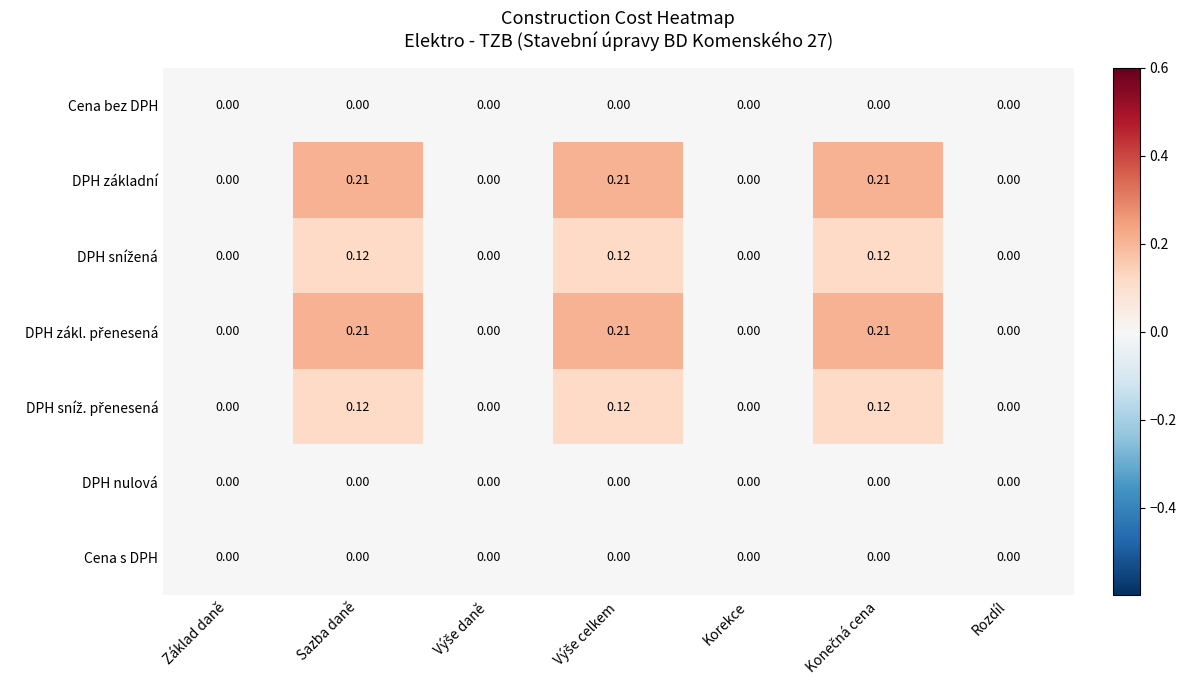

Count the number of data series in this chart.

7